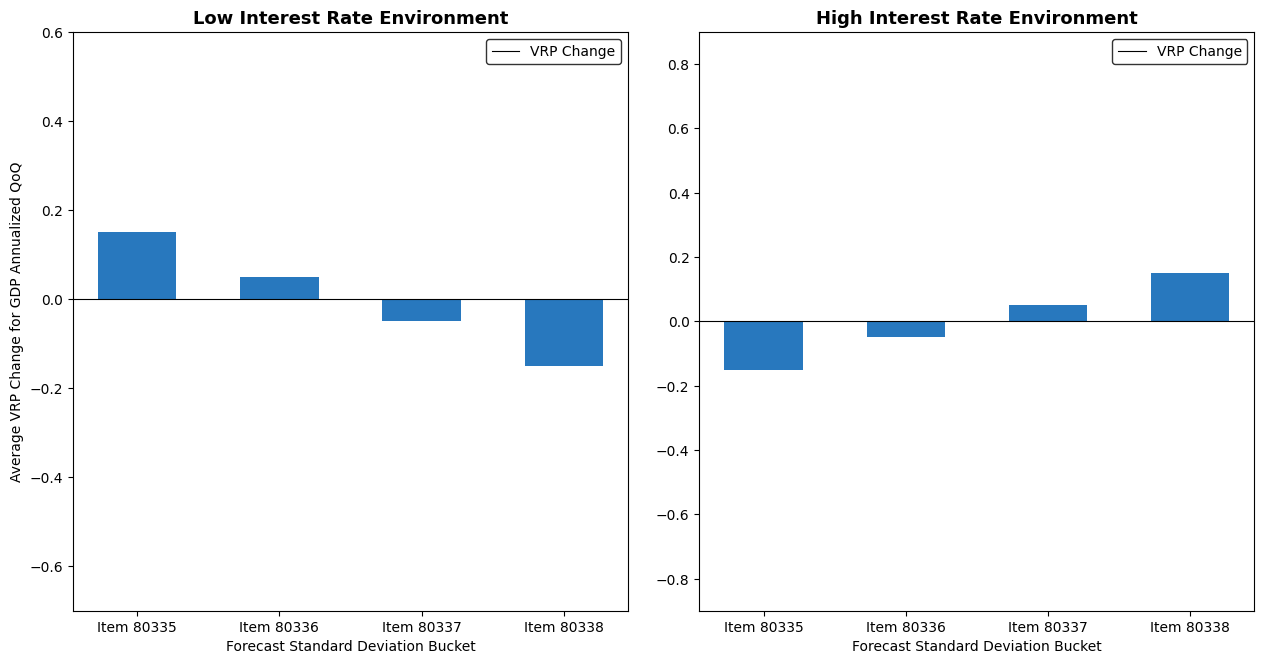

What is the change in value from Item 80335 to Item 80337?

+0.2